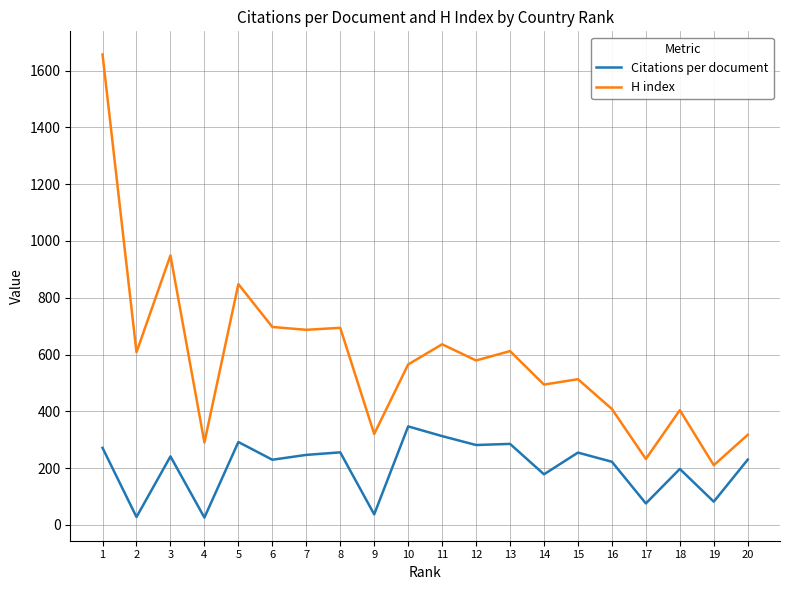

Between 10 and 15, which series saw the biggest shift?

Citations per document